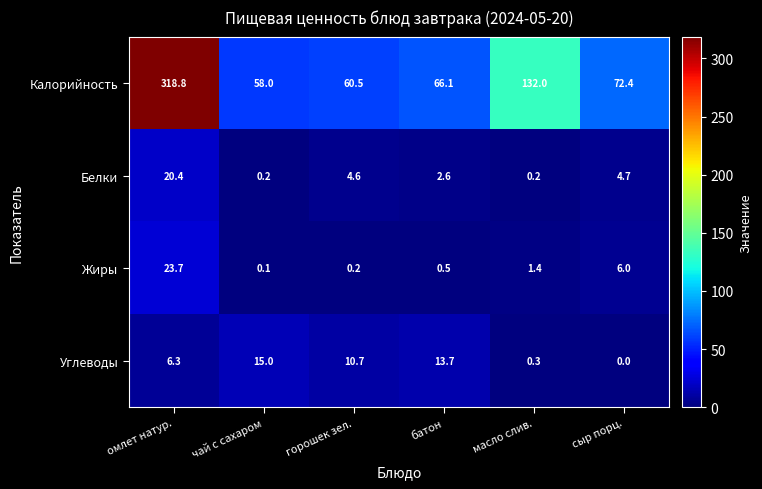

At how many categories does at least one series exceed 274?

1